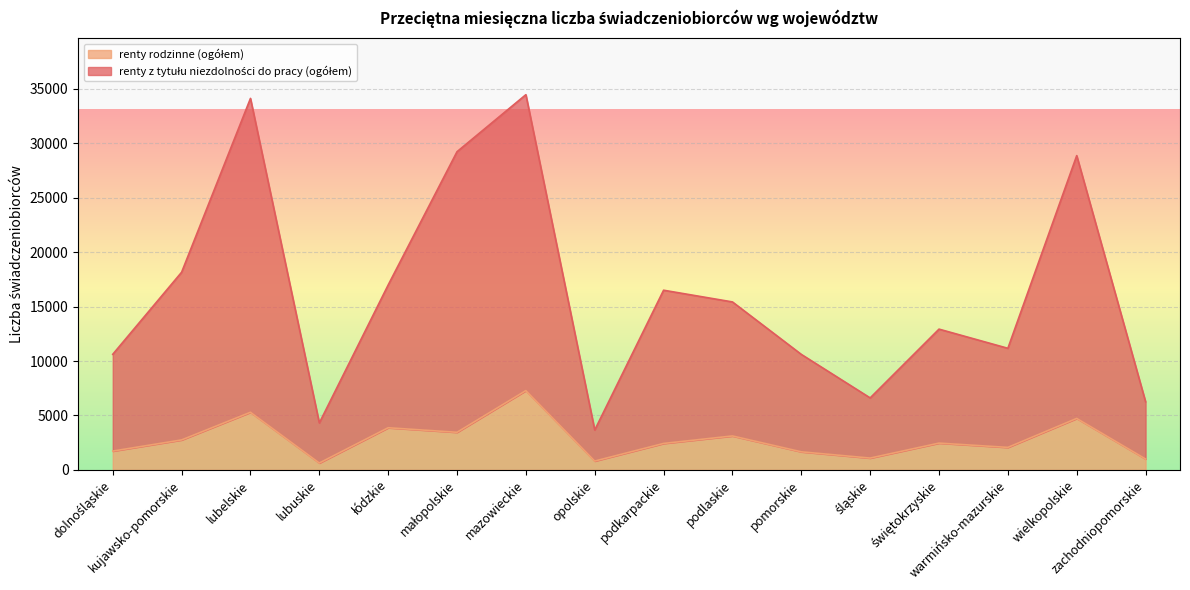

Which has a higher value, opolskie or podlaskie?

podlaskie